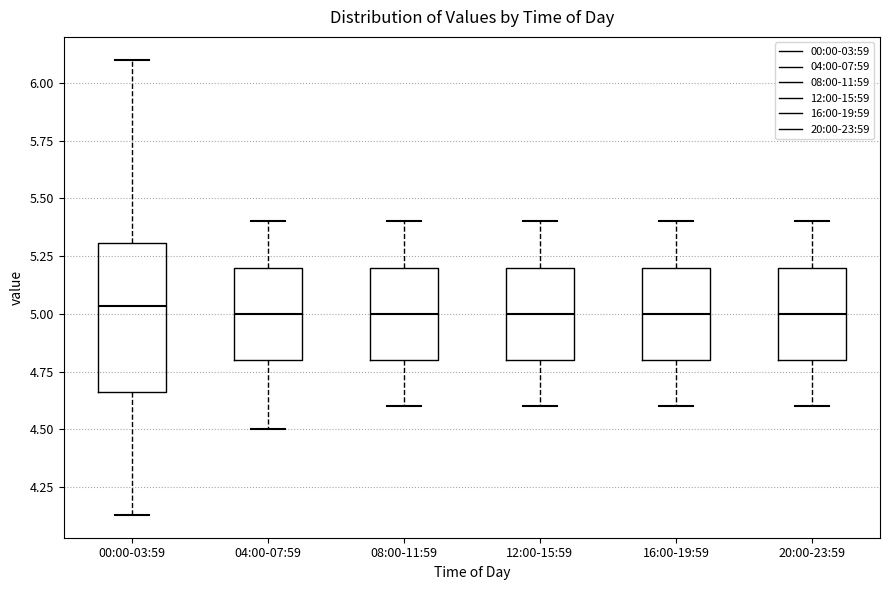

Reading left to right, transcribe this box plot: for each box, give where its median line is, the range the box spans, and where its two whiskers end, as read against the y-axis. The values are not printed on the chart, so give them approximately, as read against the axis.

00:00-03:59: median 5.05, box 4.65 to 5.30, whiskers 4.15 to 6.10
04:00-07:59: median 5.00, box 4.80 to 5.20, whiskers 4.50 to 5.40
08:00-11:59: median 5.00, box 4.80 to 5.20, whiskers 4.60 to 5.40
12:00-15:59: median 5.00, box 4.80 to 5.20, whiskers 4.60 to 5.40
16:00-19:59: median 5.00, box 4.80 to 5.20, whiskers 4.60 to 5.40
20:00-23:59: median 5.00, box 4.80 to 5.20, whiskers 4.60 to 5.40